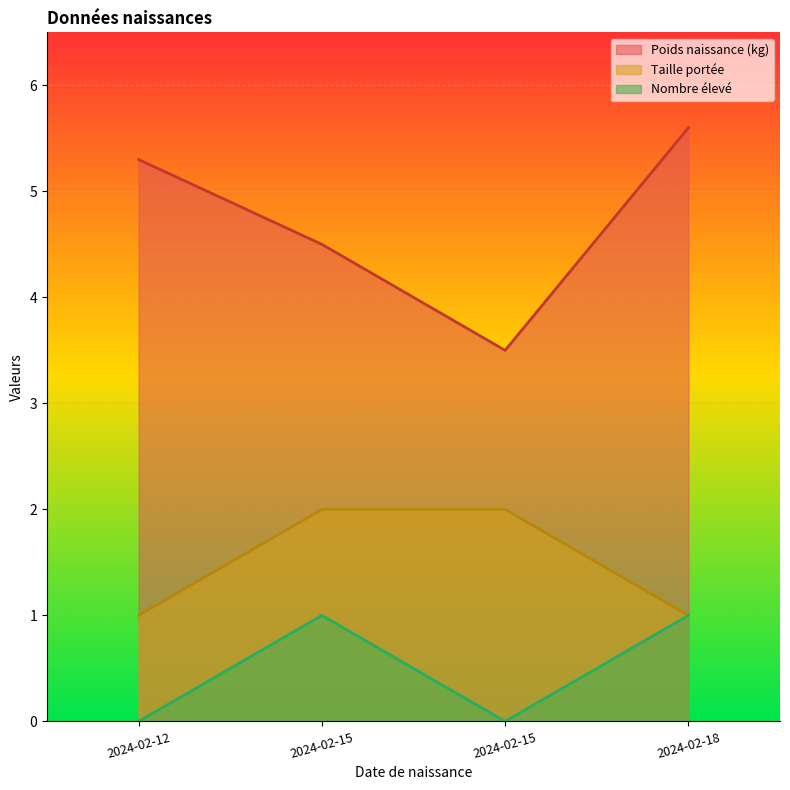

At which label does Nombre élevé reach its minimum?

2024-02-12